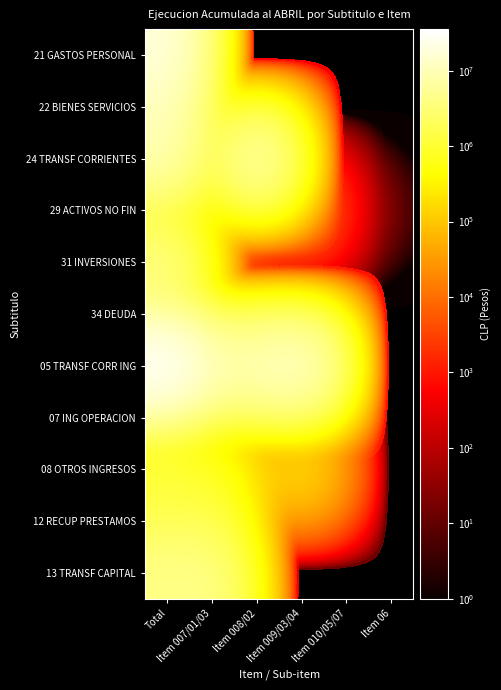

Reading right to left, transcribe all the data shown in this chart.

21 GASTOS PERSONAL: Item 06=0	Item 010/05/07=0	Item 009/03/04=0	Item 008/02=0	Item 007/01/03=0	Total=18113977
22 BIENES SERVICIOS: Item 06=0	Item 010/05/07=0	Item 009/03/04=0	Item 008/02=0	Item 007/01/03=0	Total=10625564
24 TRANSF CORRIENTES: Item 06=0	Item 010/05/07=0	Item 009/03/04=0	Item 008/02=8944047	Item 007/01/03=0	Total=8944047
29 ACTIVOS NO FIN: Item 06=0	Item 010/05/07=196	Item 009/03/04=11828	Item 008/02=12167	Item 007/01/03=66271	Total=90462
31 INVERSIONES: Item 06=0	Item 010/05/07=0	Item 009/03/04=0	Item 008/02=0	Item 007/01/03=0	Total=4469814
34 DEUDA: Item 06=0	Item 010/05/07=0	Item 009/03/04=0	Item 008/02=0	Item 007/01/03=0	Total=2133512
05 TRANSF CORR ING: Item 06=0	Item 010/05/07=0	Item 009/03/04=14357343	Item 008/02=11071438	Item 007/01/03=10075233	Total=35504014
07 ING OPERACION: Item 06=0	Item 010/05/07=0	Item 009/03/04=0	Item 008/02=0	Item 007/01/03=0	Total=815366
08 OTROS INGRESOS: Item 06=0	Item 010/05/07=0	Item 009/03/04=221291	Item 008/02=79621	Item 007/01/03=723921	Total=1024833
12 RECUP PRESTAMOS: Item 06=0	Item 010/05/07=0	Item 009/03/04=0	Item 008/02=0	Item 007/01/03=1557143	Total=1557143
13 TRANSF CAPITAL: Item 06=0	Item 010/05/07=0	Item 009/03/04=0	Item 008/02=0	Item 007/01/03=4368713	Total=4368713